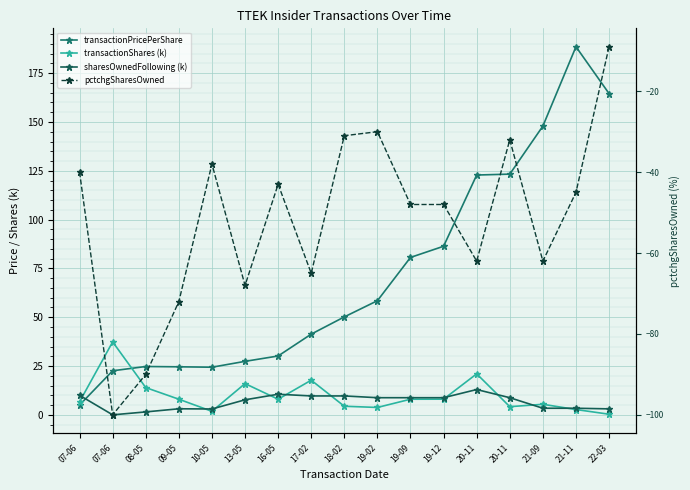

What is the label of the 3rd point from the left?

08-05